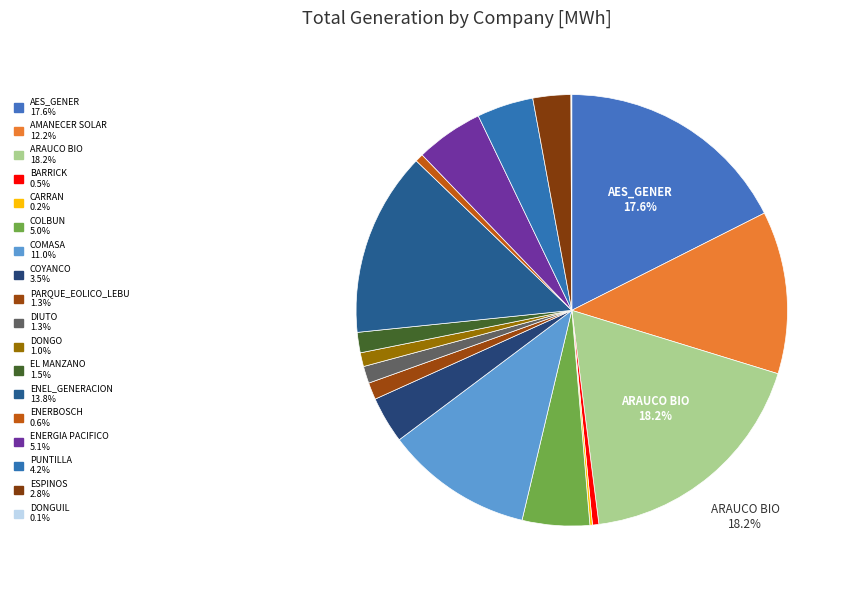

Approximately how many times larger is the value at COLBUN compared to CARRAN?

26.7